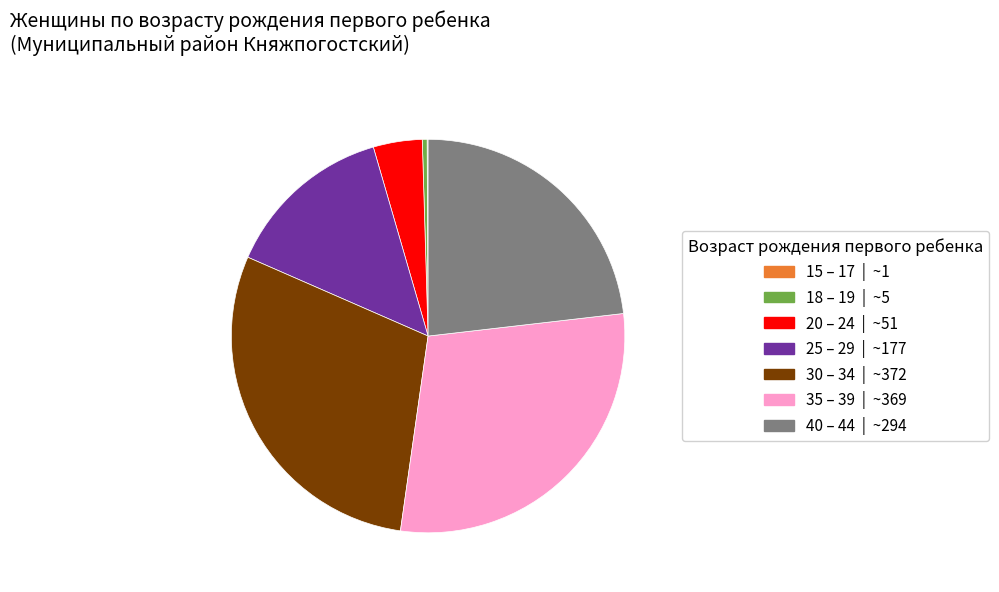

Is there any slice that represents more than half of the pie?

No